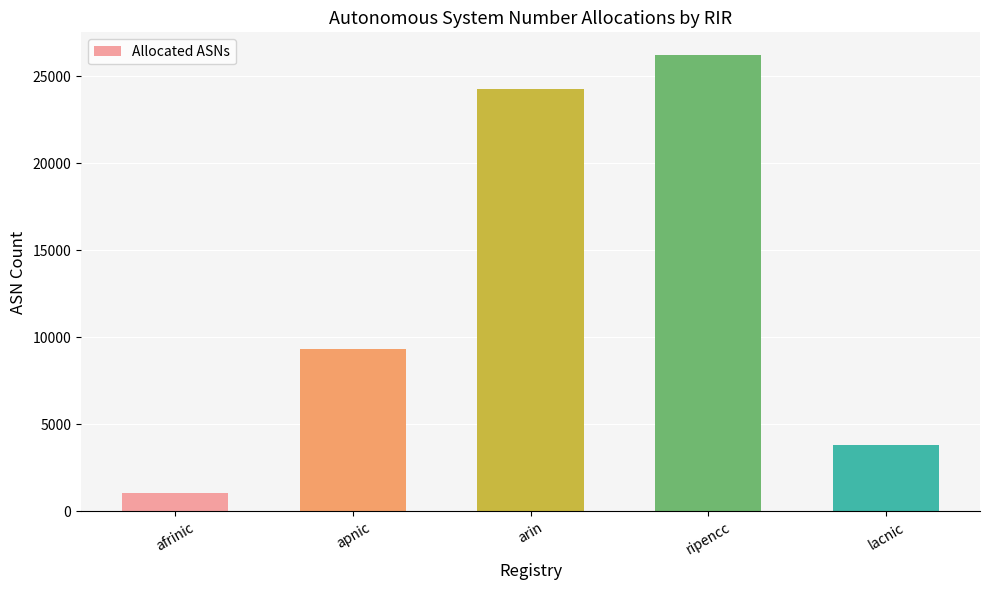

Does the chart contain any negative values?

No